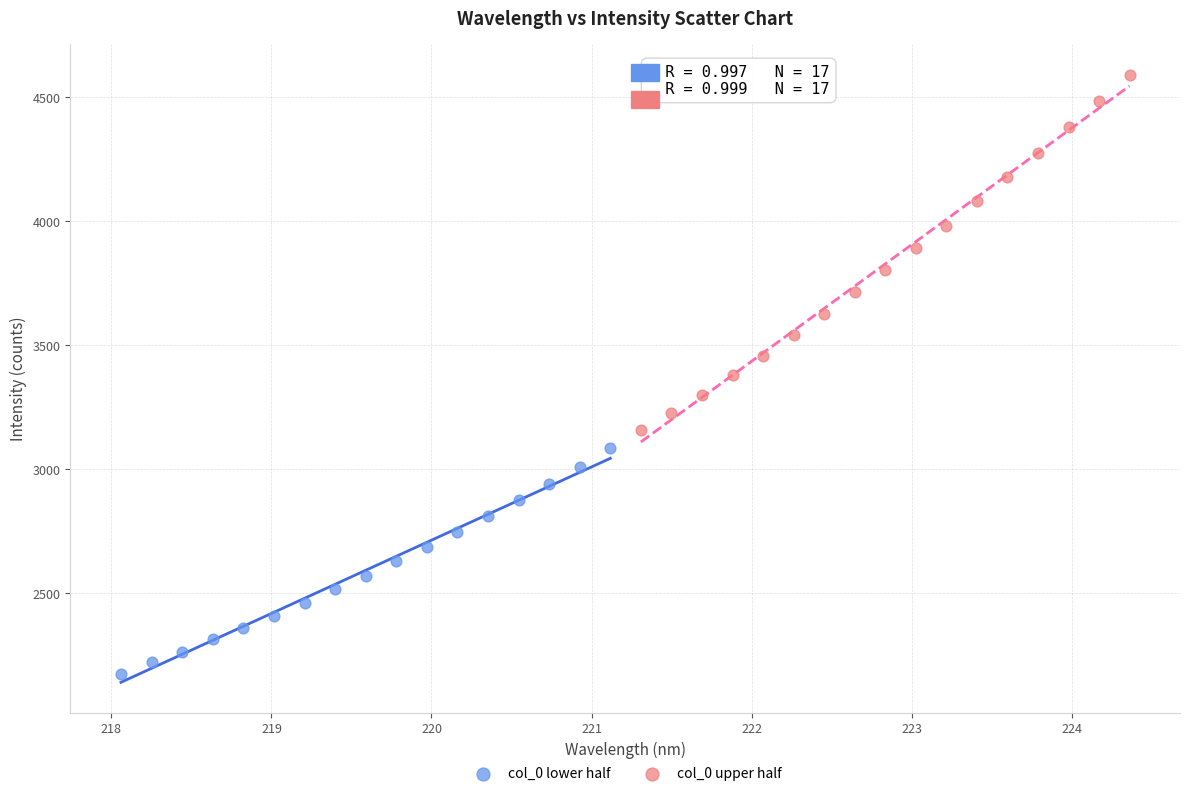

Which series reaches the maximum Y coordinate?

col_0 upper half